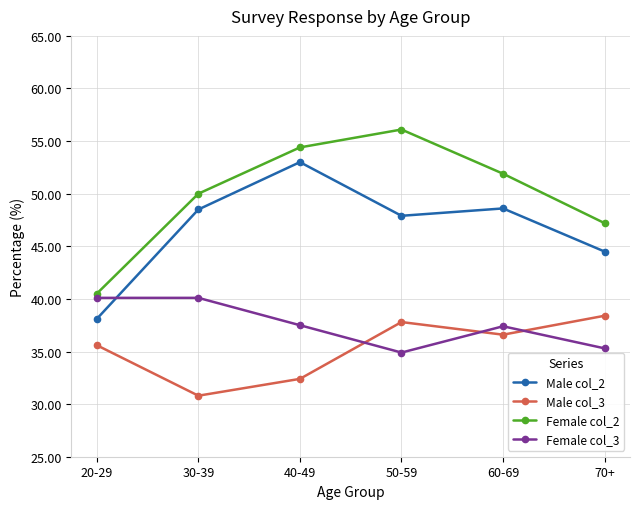

What is the maximum value for Female col_3?

40.1